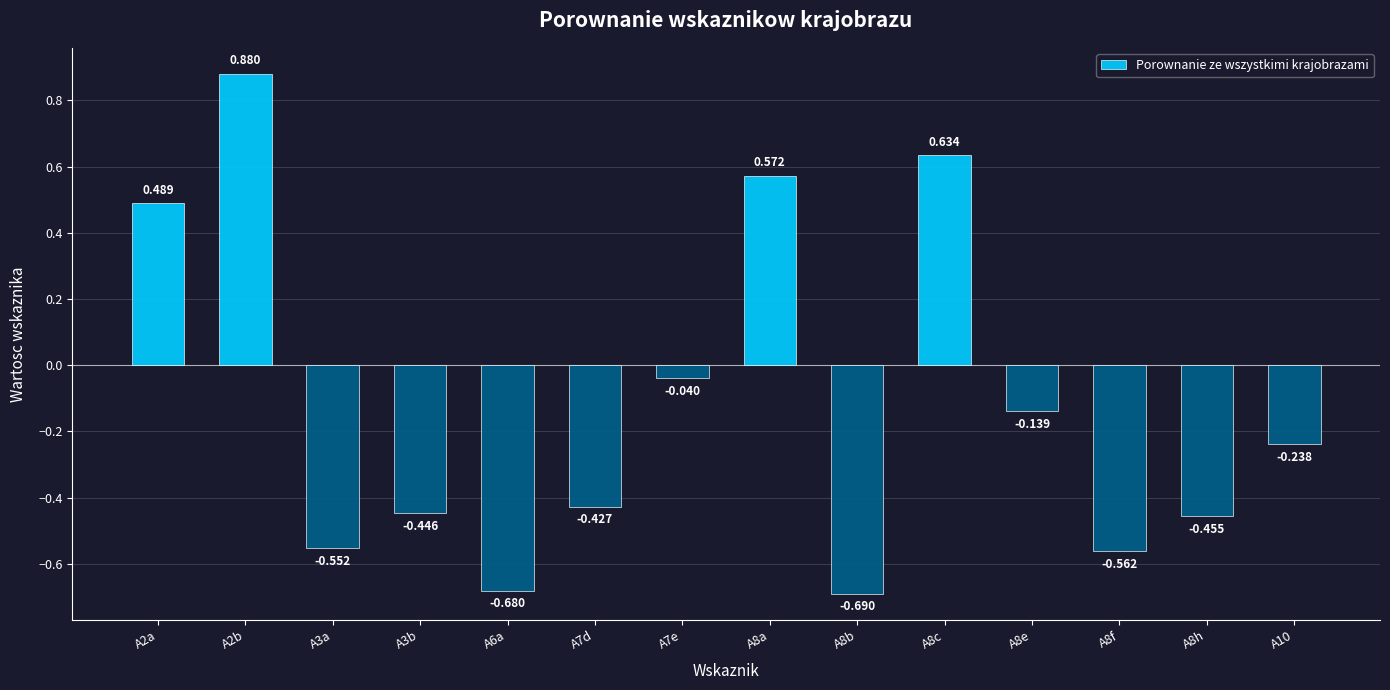

Which has a higher value, A7d or A8e?

A8e